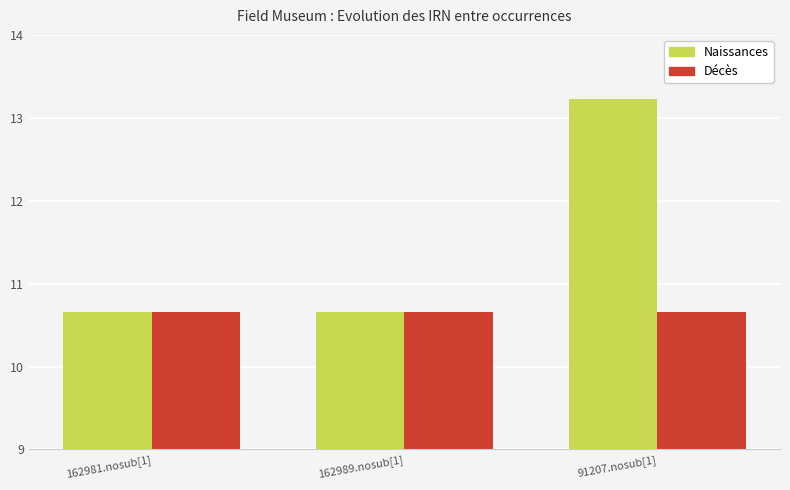

Which series has the largest range (max minus min)?

Naissances